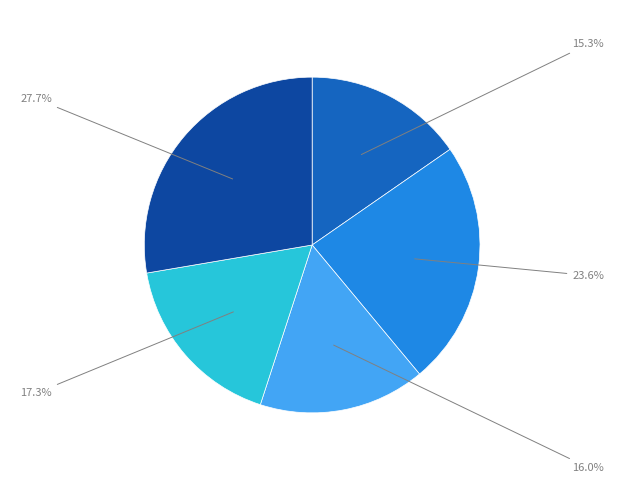

Does any single category account for the majority?

No